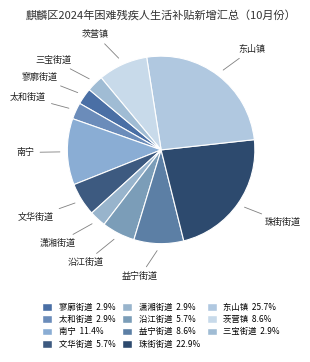

True or false: 太和街道 accounts for 1% of the total.

False